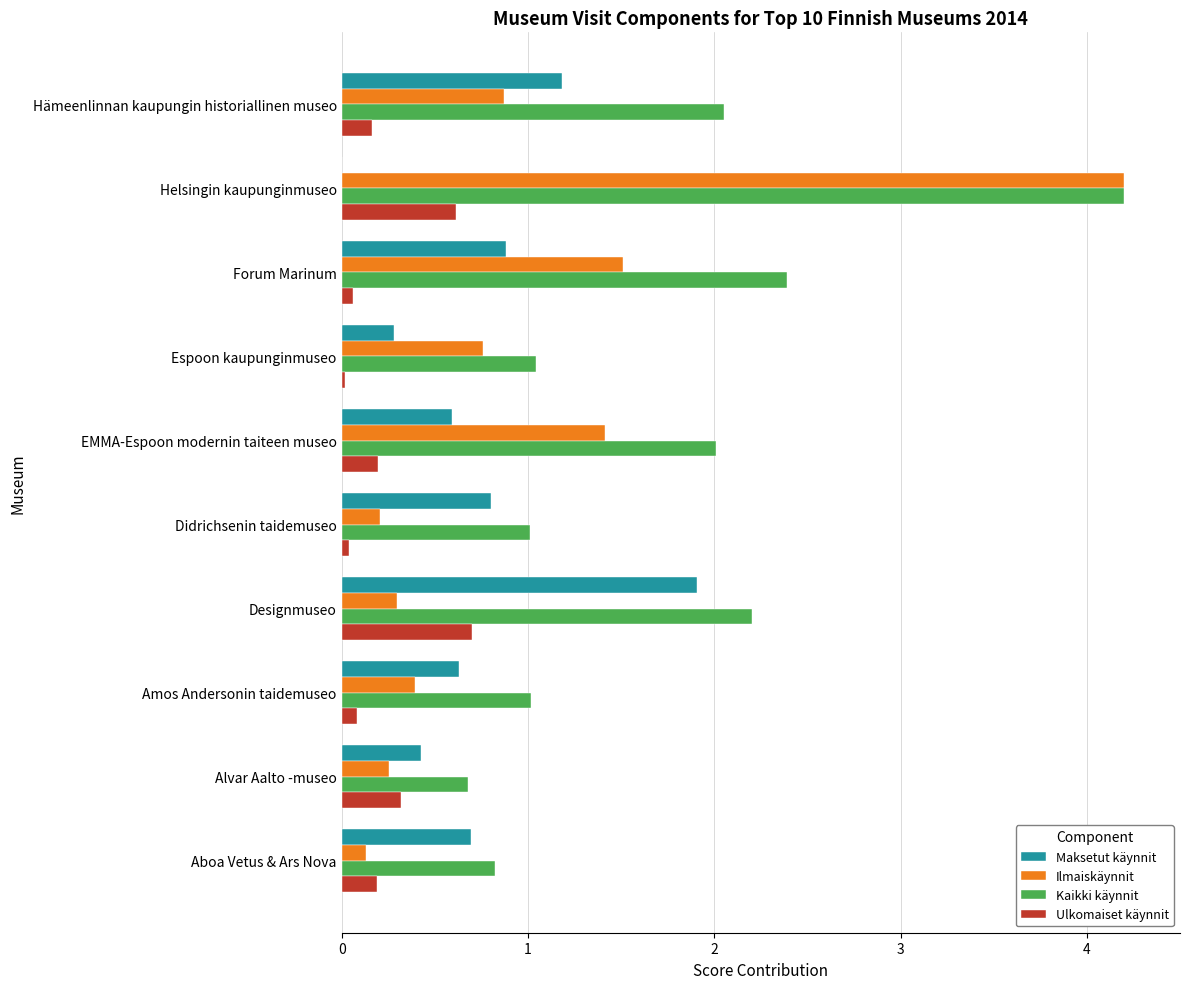

What is the sum of all Kaikki käynnit values?

17.4